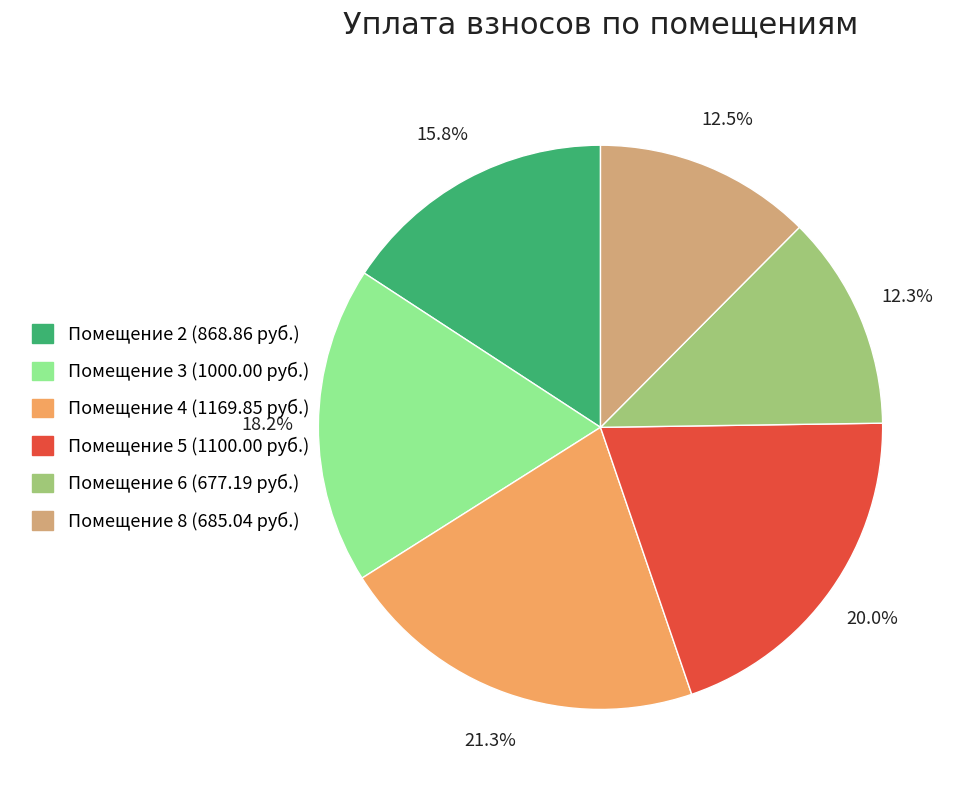

Is there a majority slice in this chart?

No